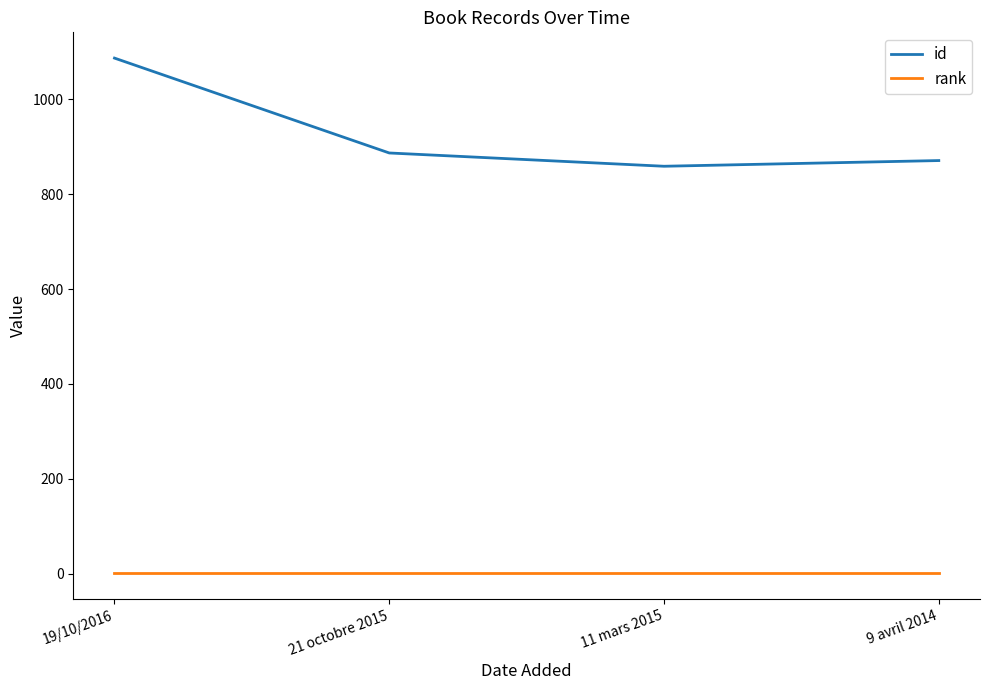

At which category does the chart reach its peak across all series?

19/10/2016